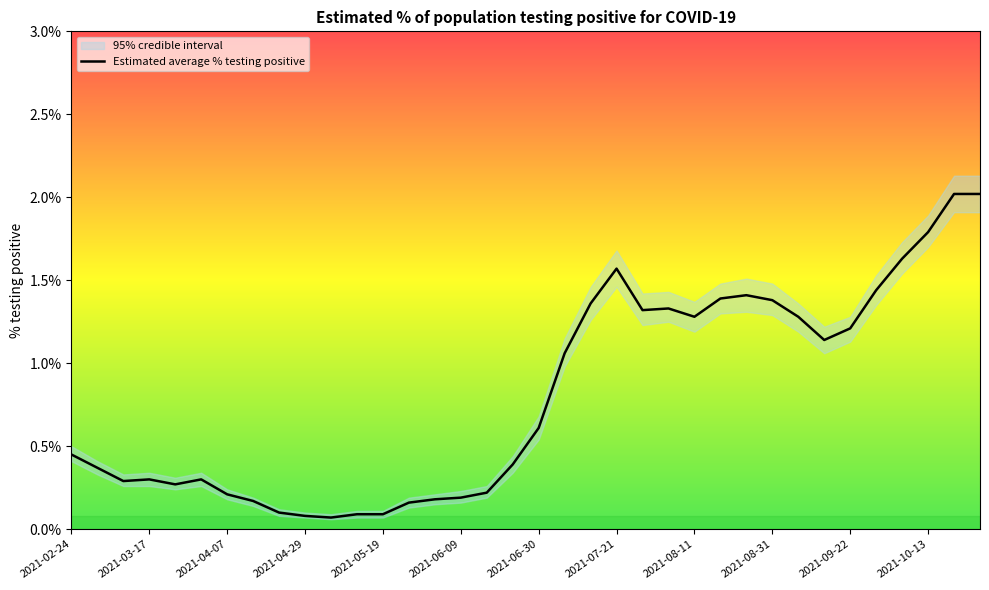

The chart shows a value of 1.9 at 23. True or false?

False